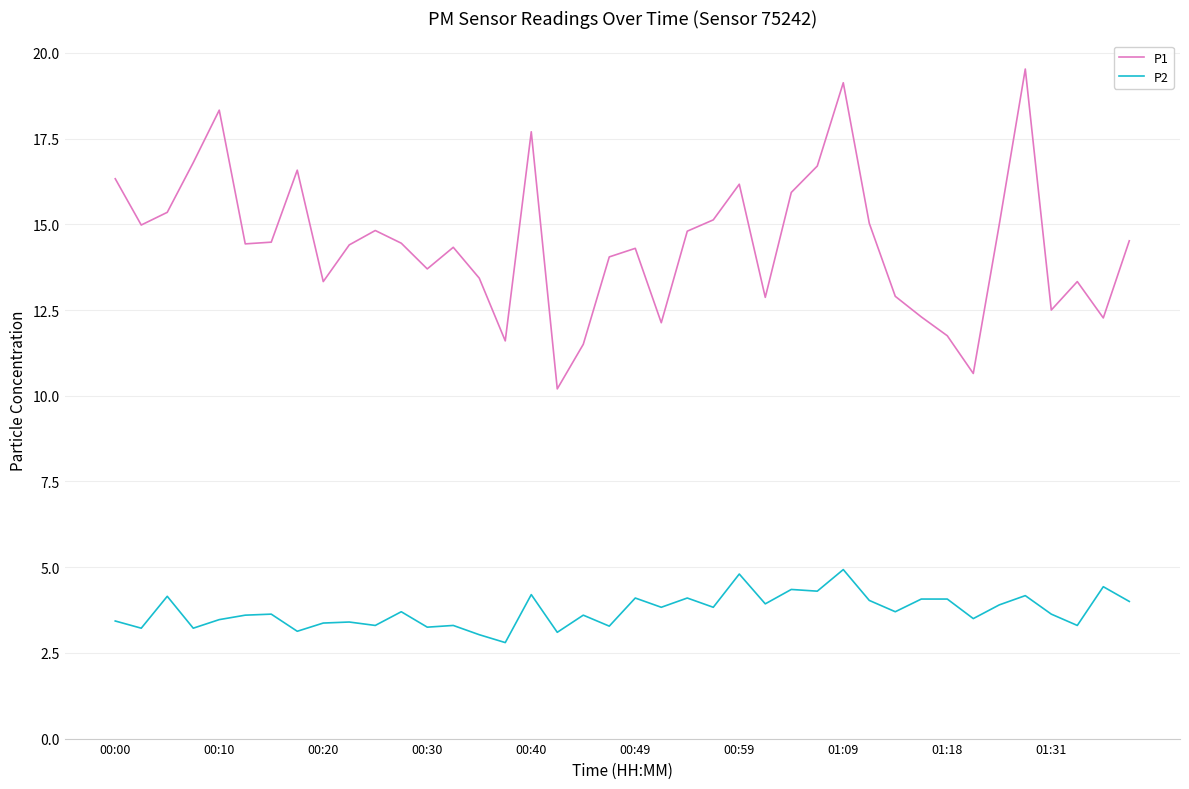

Which series has the largest total across all categories?

P1